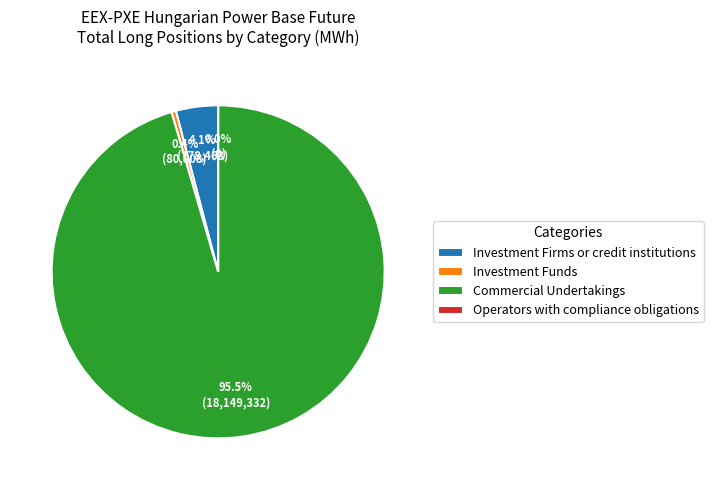

Do Operators with compliance obligations and Investment Firms or credit institutions together represent more than half of the pie?

No